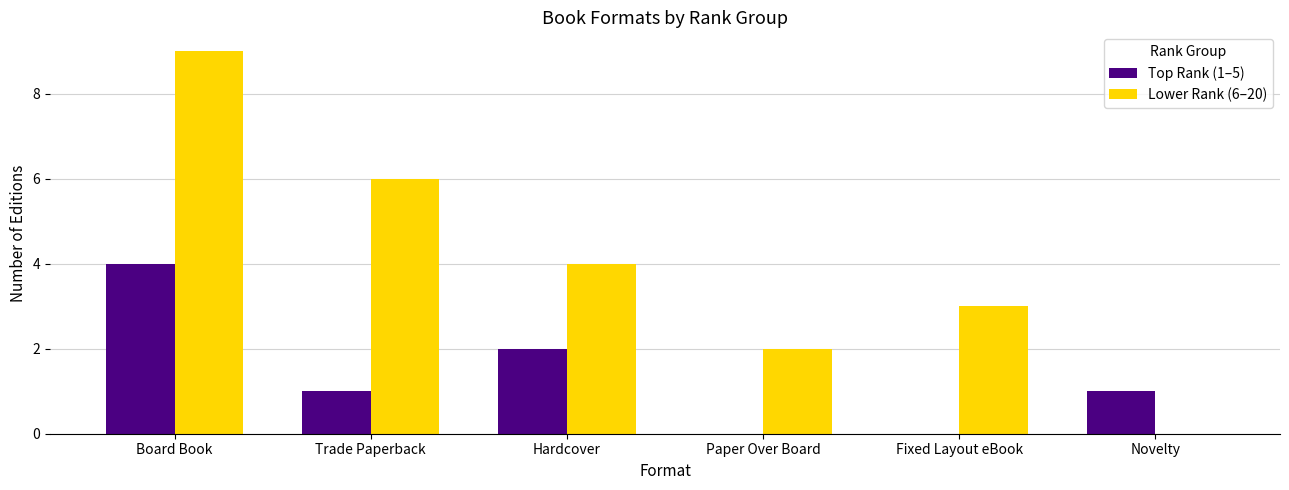

How many data points does each series have?

6